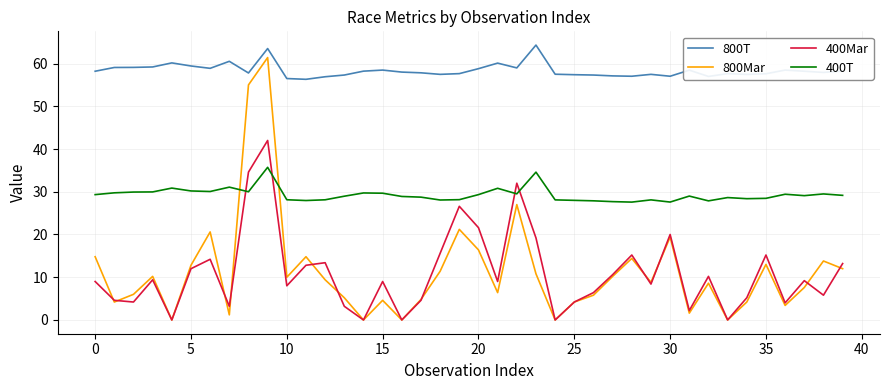

Which series has the largest range (max minus min)?

800Mar